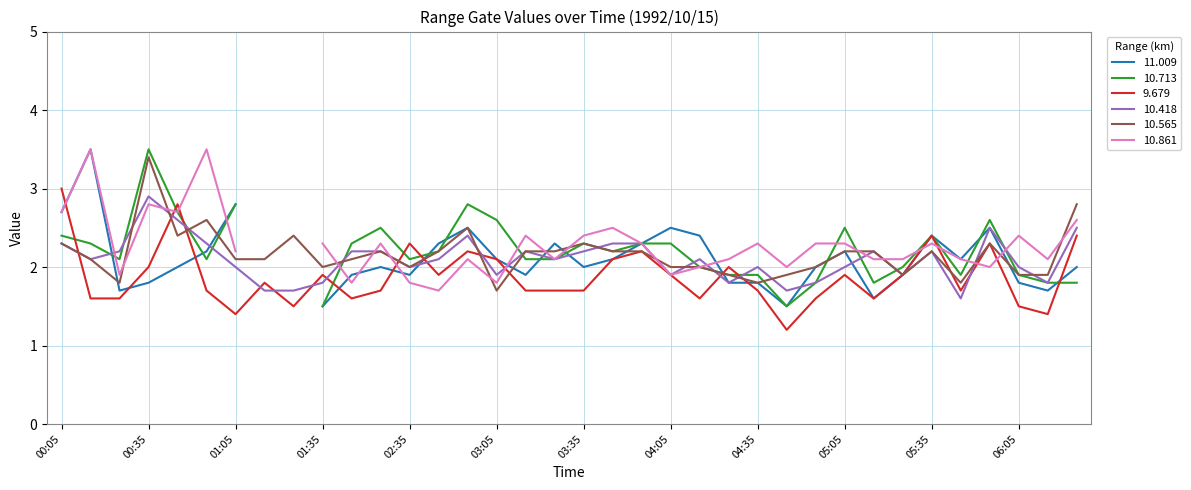

What is the maximum value for 10.565?

3.4